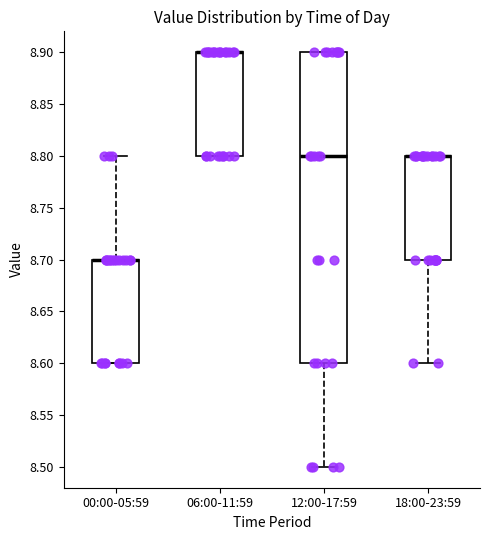

Which box is the tallest, from its lower edge to its upper edge?

12:00-17:59